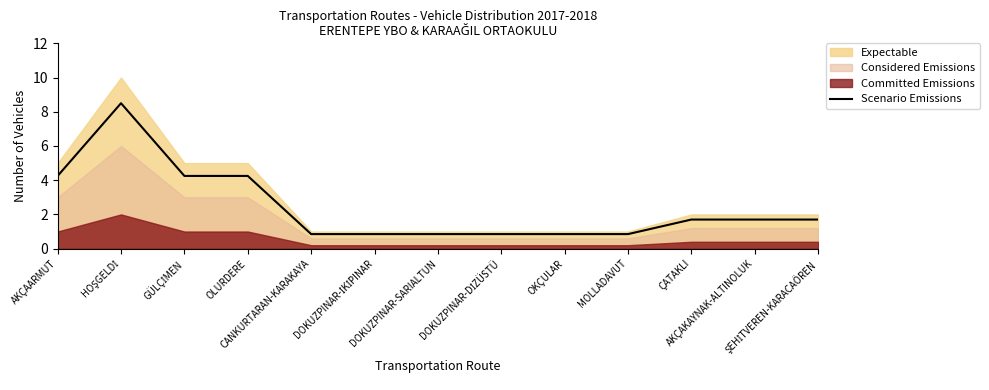

Does the chart have visible grid lines?

No